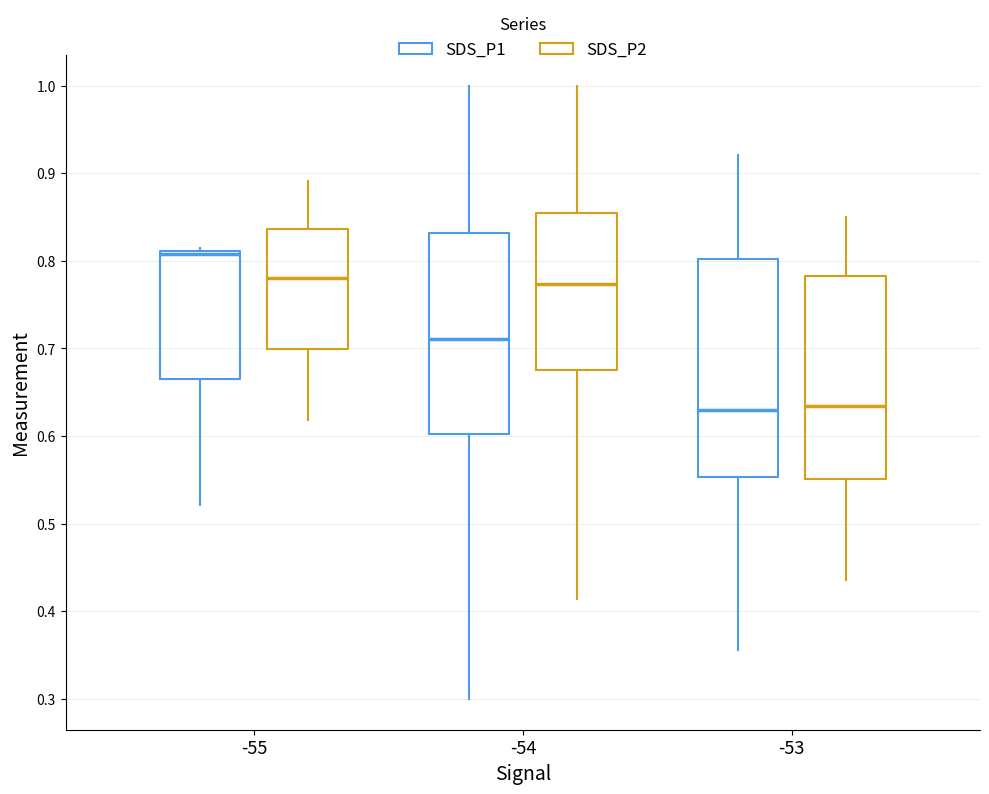

Reading left to right, transcribe this box plot: for each box, give where its median line is, the range the box spans, and where its two whiskers end, as read against the y-axis. The values are not printed on the chart, so give them approximately, as read against the axis.

-55 (SDS_P1): median 0.81 (just below the box's upper edge), box 0.66 to 0.81, whiskers 0.52 to 0.81 (just above the box's upper edge)
-55 (SDS_P2): median 0.78, box 0.70 to 0.84, whiskers 0.62 to 0.89
-54 (SDS_P1): median 0.71, box 0.60 to 0.83, whiskers 0.30 to 1.00
-54 (SDS_P2): median 0.77, box 0.68 to 0.85, whiskers 0.41 to 1.00
-53 (SDS_P1): median 0.63, box 0.55 to 0.80, whiskers 0.36 to 0.92
-53 (SDS_P2): median 0.63, box 0.55 to 0.78, whiskers 0.44 to 0.85